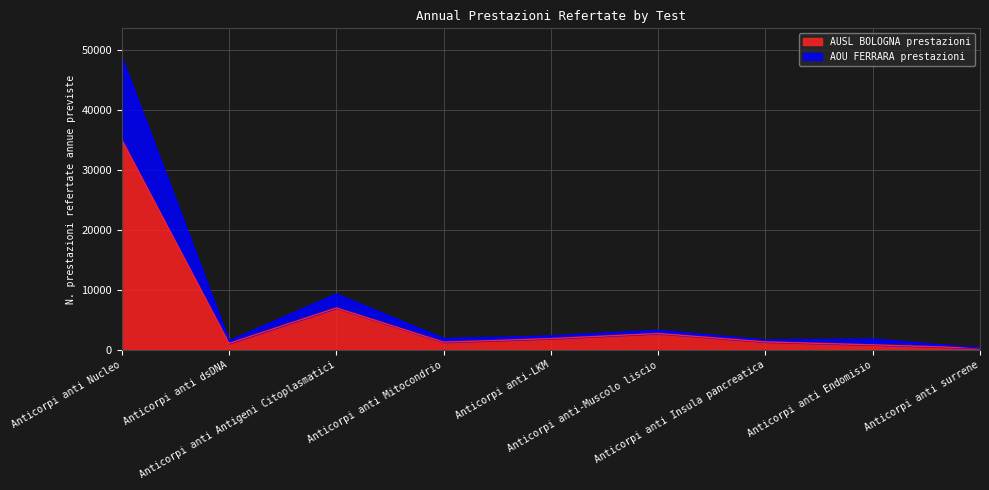

True or false: AUSL BOLOGNA prestazioni and AOU FERRARA prestazioni intersect in this chart.

False